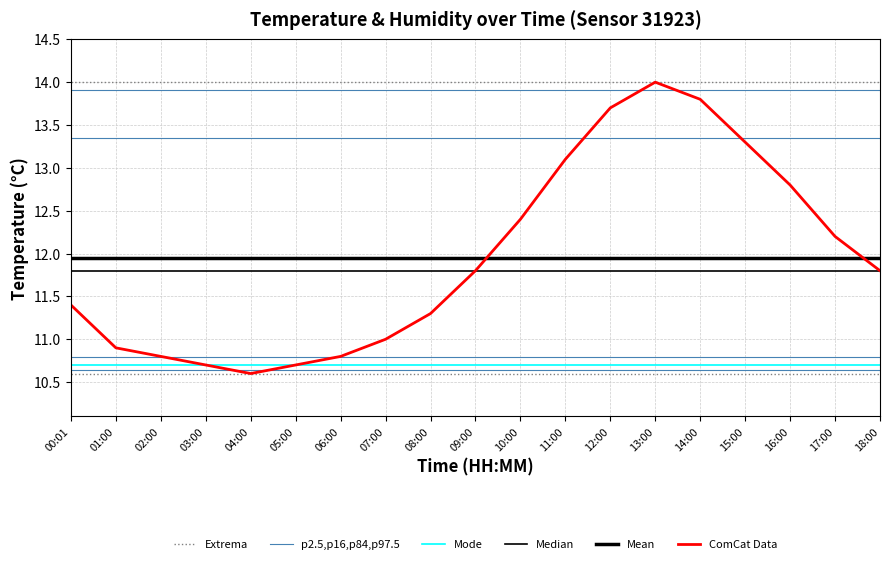

What is the approximate value of ComCat Data at 10:00?

12.4